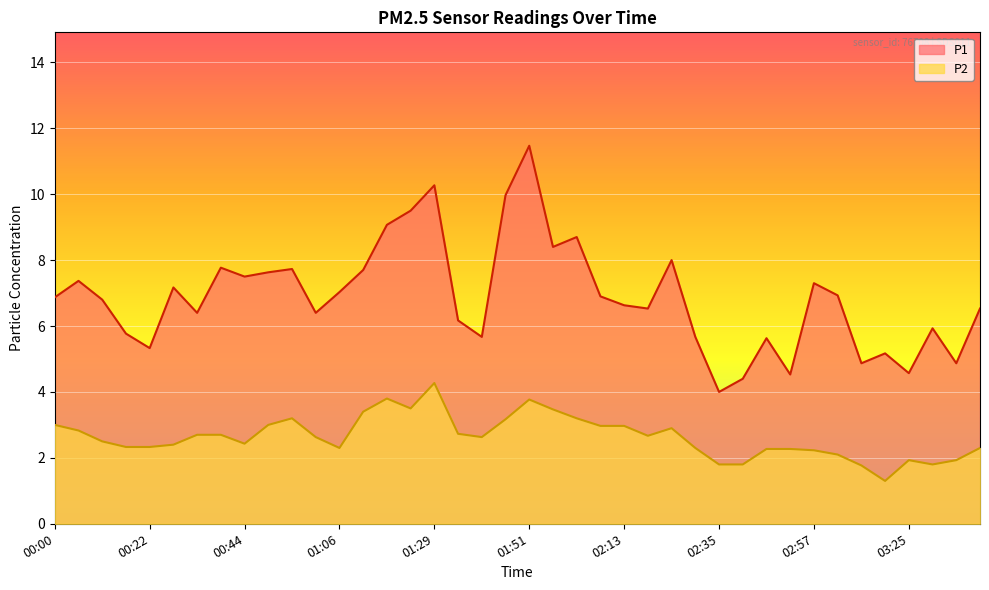

What is the difference between the maximum and minimum values in the P2 series?

3.0